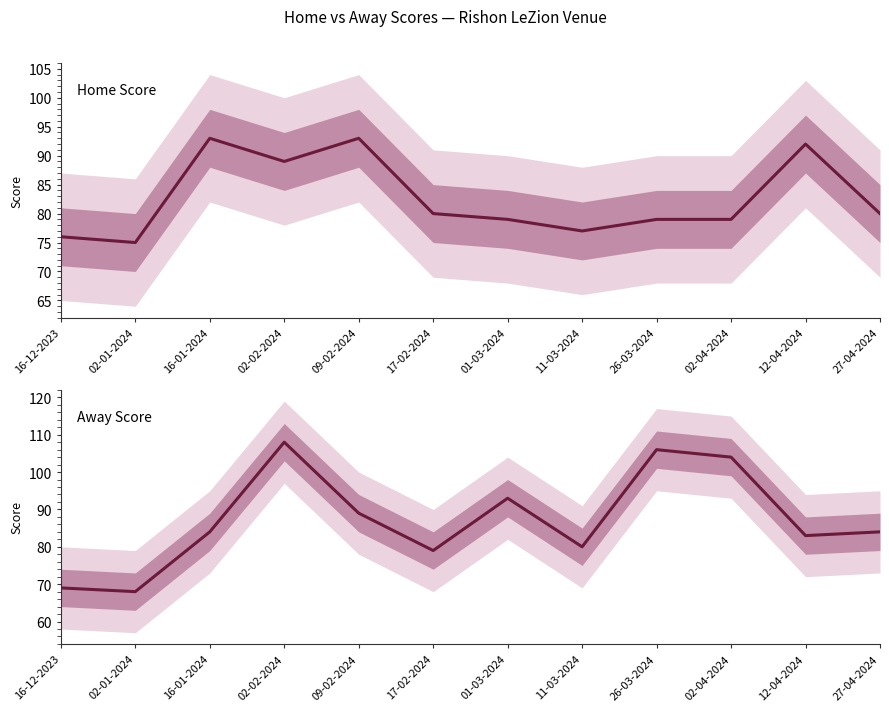

Between which two adjacent categories do Home Score and Away Score first intersect?

16-01-2024 and 02-02-2024